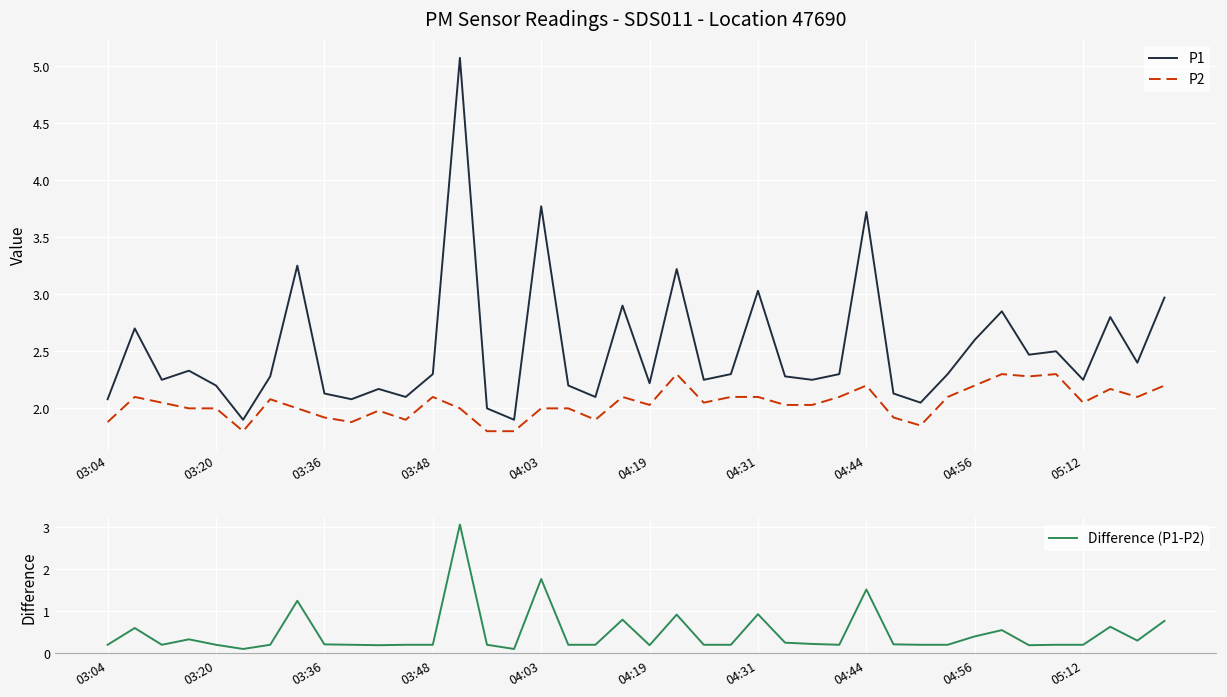

What is the maximum value shown in the chart?

5.1